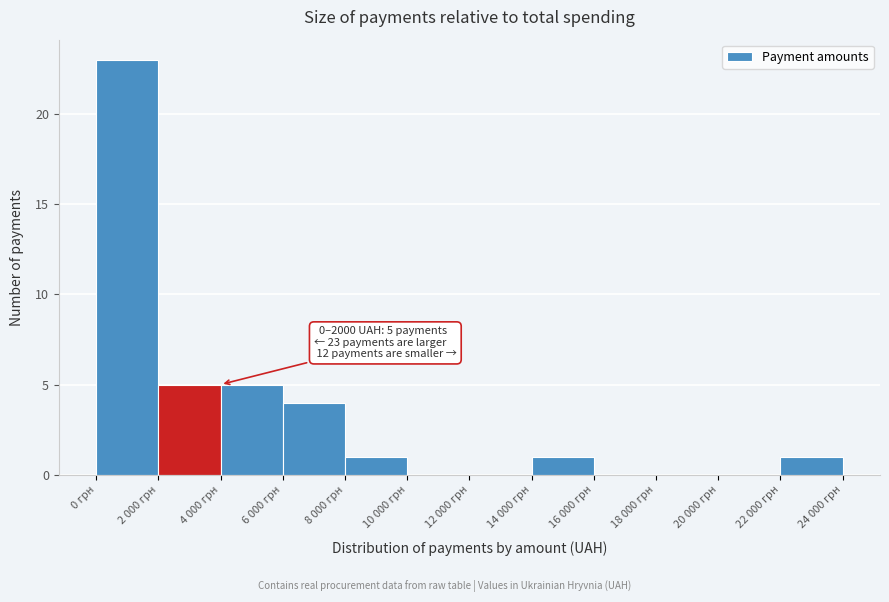

Reading right to left, extract all data points from this chart.

22 000 грн=1	20 000 грн=0	18 000 грн=0	16 000 грн=0	14 000 грн=1	12 000 грн=0	10 000 грн=0	8 000 грн=1	6 000 грн=4	4 000 грн=5	2 000 грн=5	0 грн=23